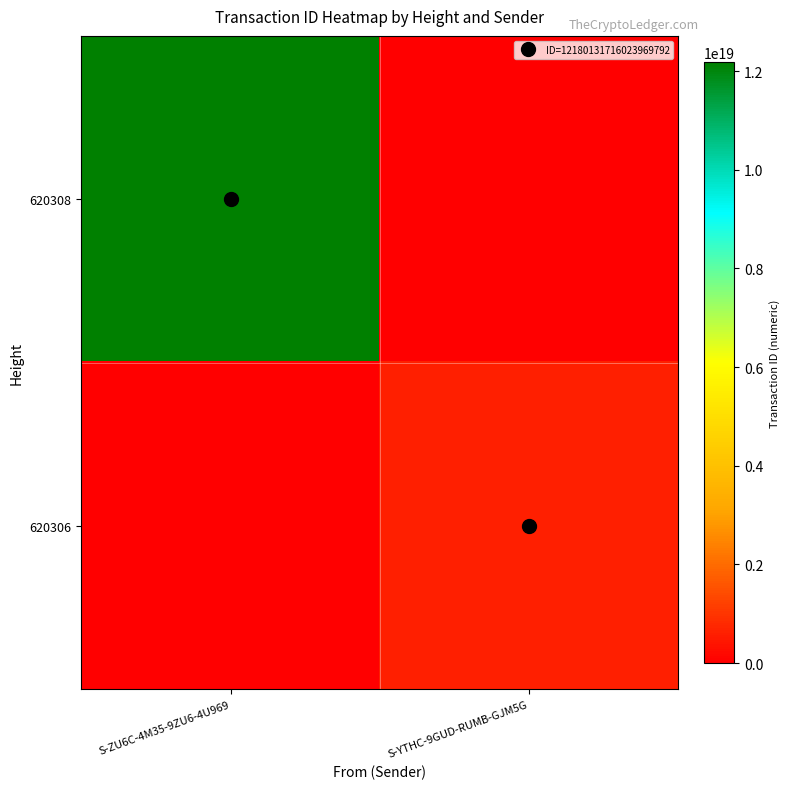

How many distinct data groups are displayed?

2